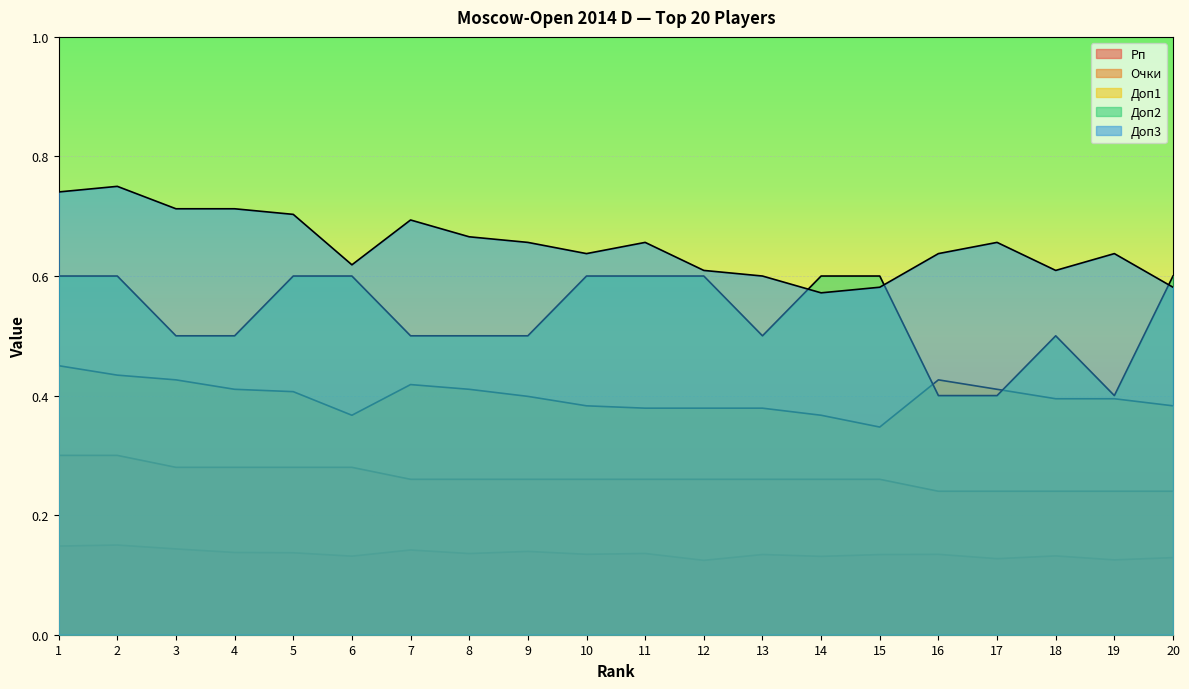

Read the Рп value at 19.

0.1